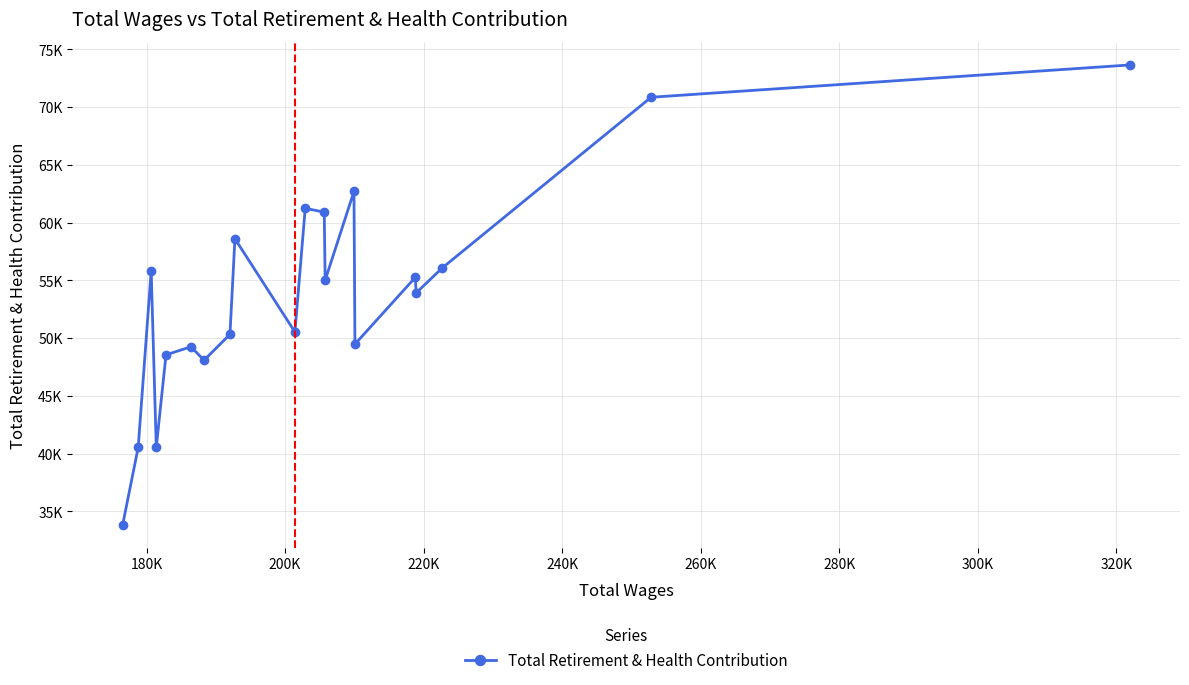

How many values exceed 55004?

9